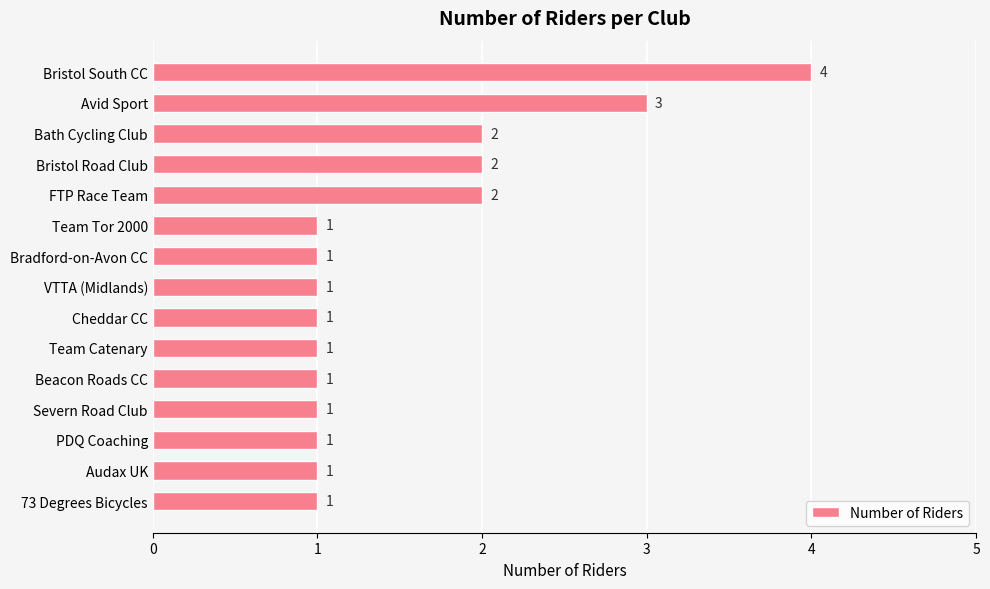

What is the greatest value displayed?

4